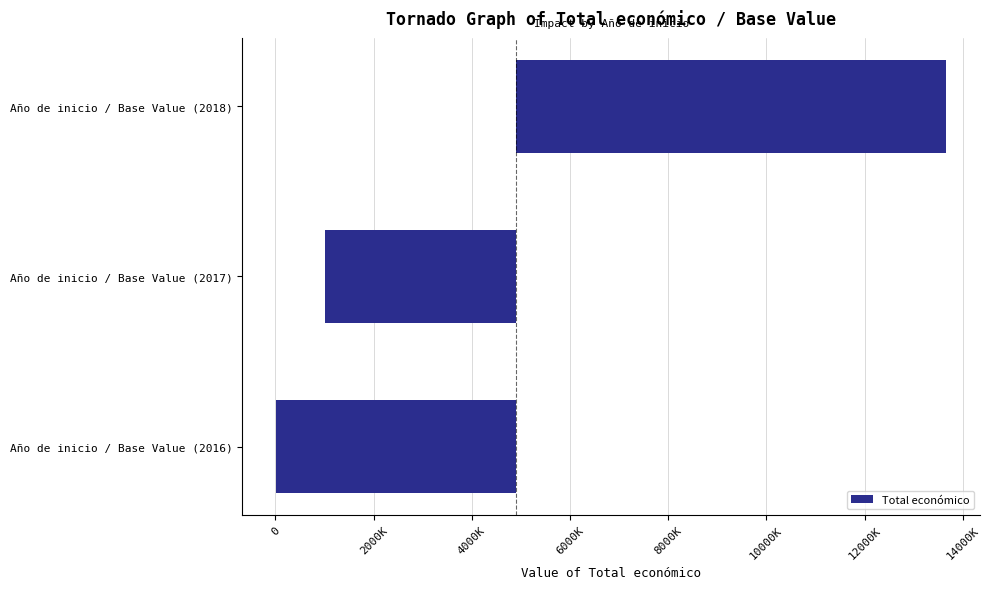

True or false: the data shows -8359928 at Año de inicio / Base Value (2016).

False